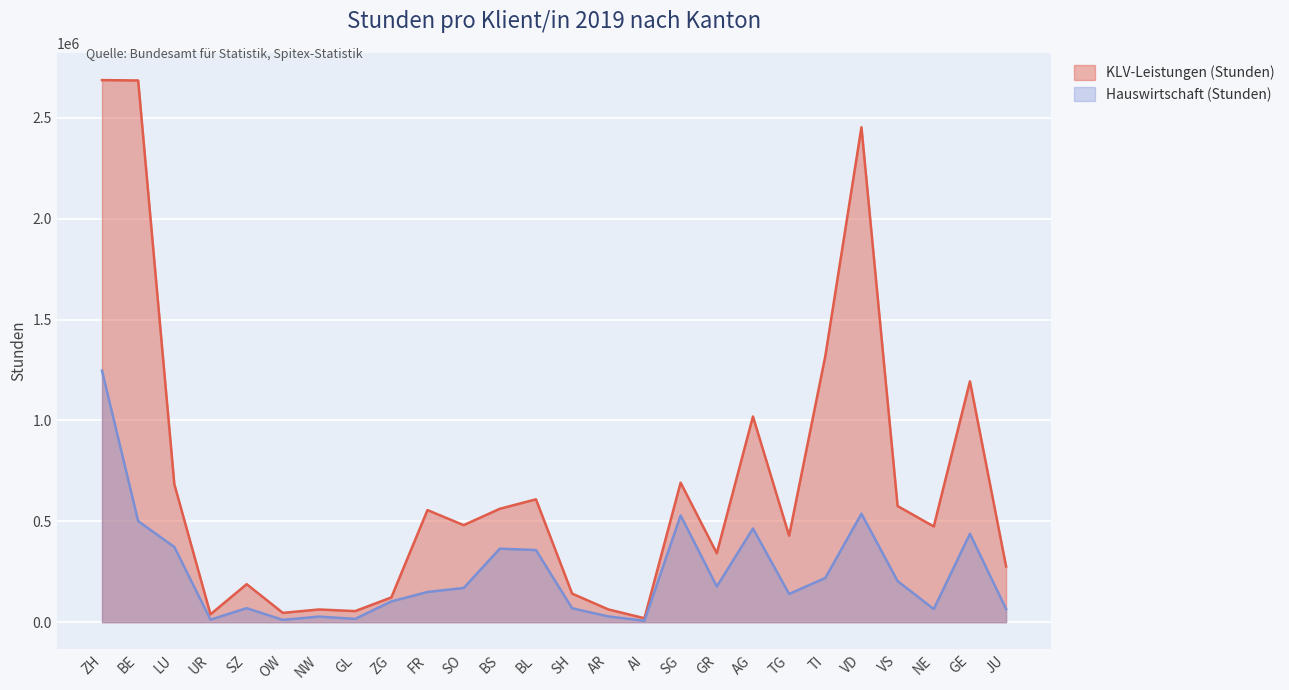

Reading left to right, what are all the values shown in this chart?

KLV-Leistungen (Stunden): 2687149	2685355	684248	39260	188623	46395	63200	55139	122837	555848	481208	562341	609222	141833	63548	19718	691668	341959	1019626	428982	1318386	2453543	575897	474641	1194114	276329
Hauswirtschaft (Stunden): 1246962	501081	373125	12769	69706	11593	27858	16630	102966	149924	169669	364524	357701	69197	28763	7331	529427	177136	464441	140136	219395	537916	204018	65221	438447	65491